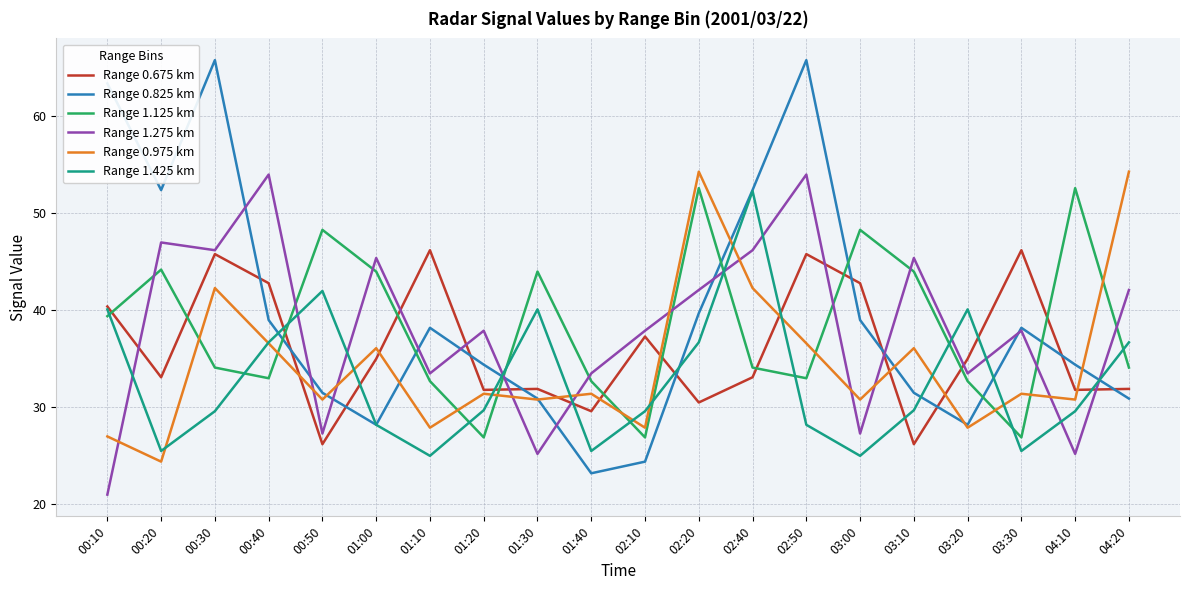

What position from the right is 01:00?

15